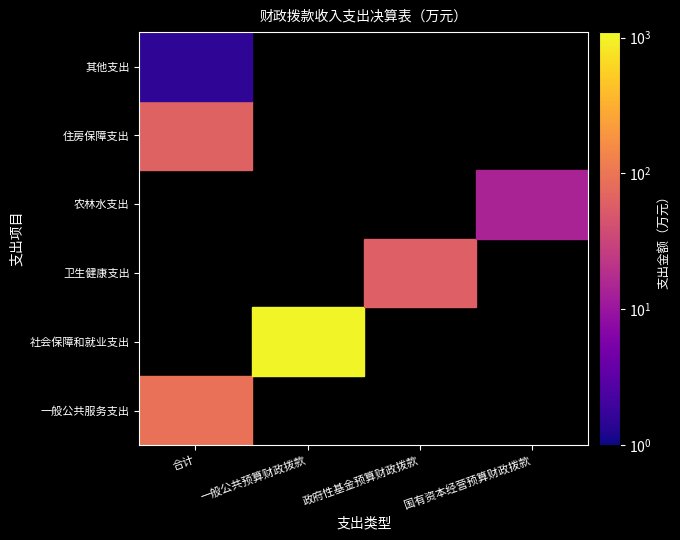

Is the value of 住房保障支出 at 合计 greater than the value of 卫生健康支出 at 合计?

Yes